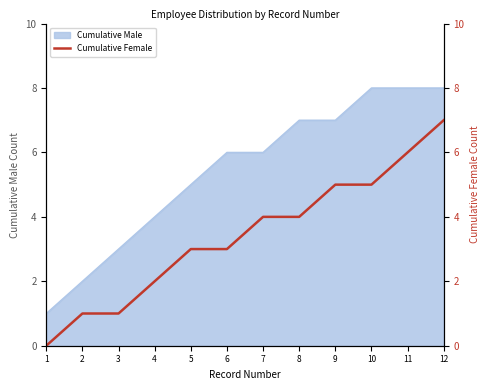

The value at 2 is 2. True or false?

False